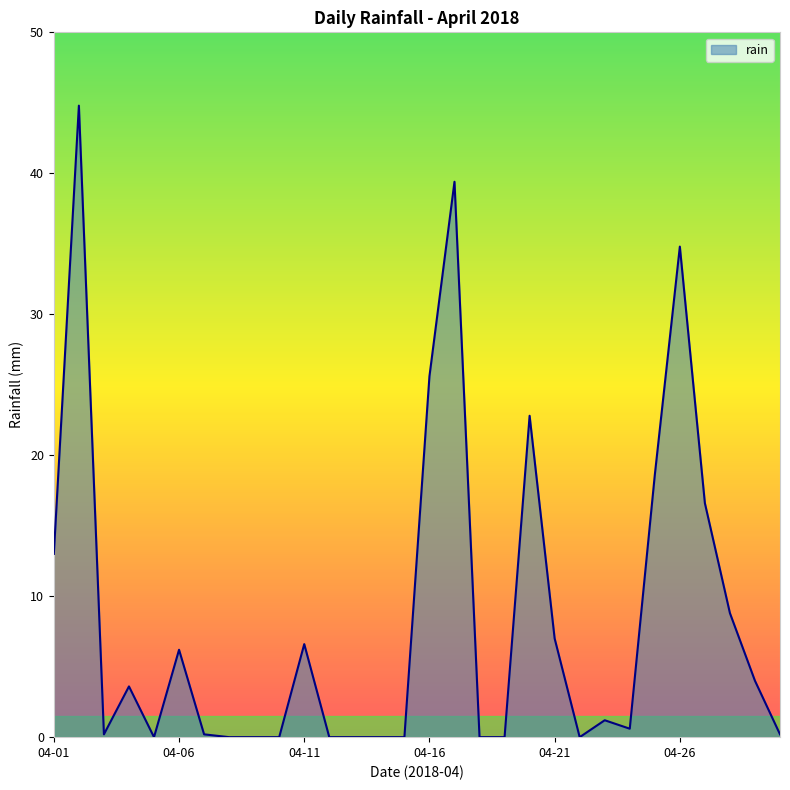

What is the greatest value displayed?

44.8